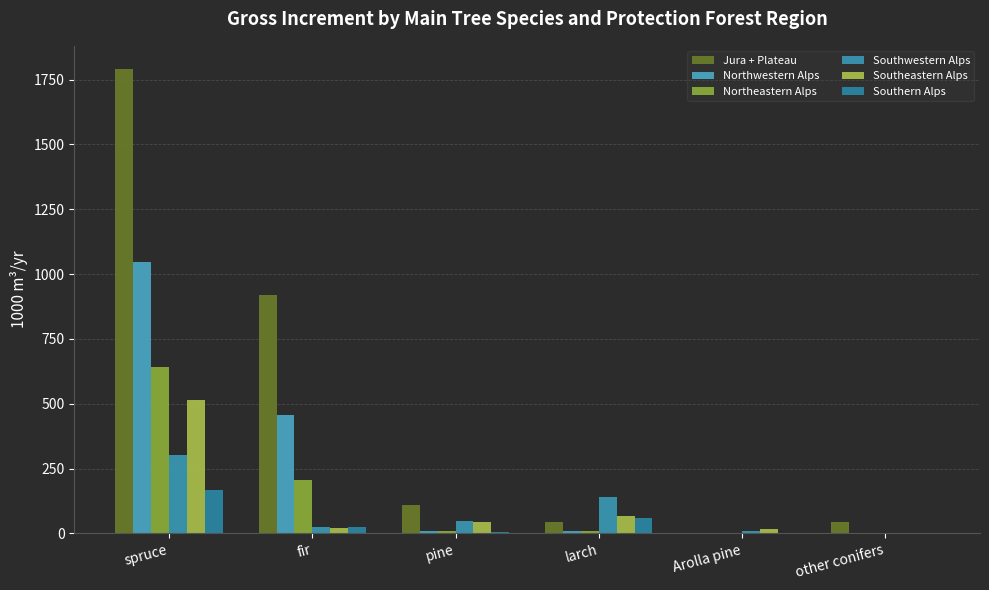

What is the average value of the Northeastern Alps series?

145